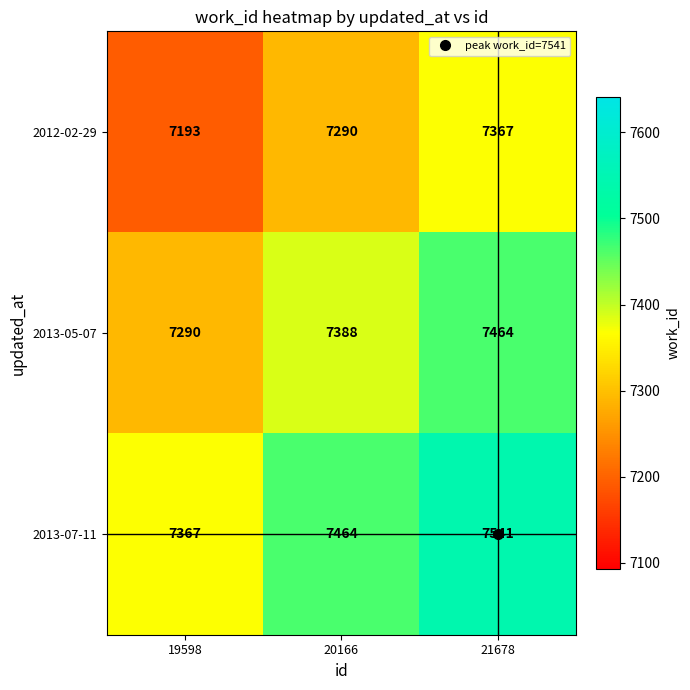

Is it true that 2012-02-29 equals 10982 at 20166?

False